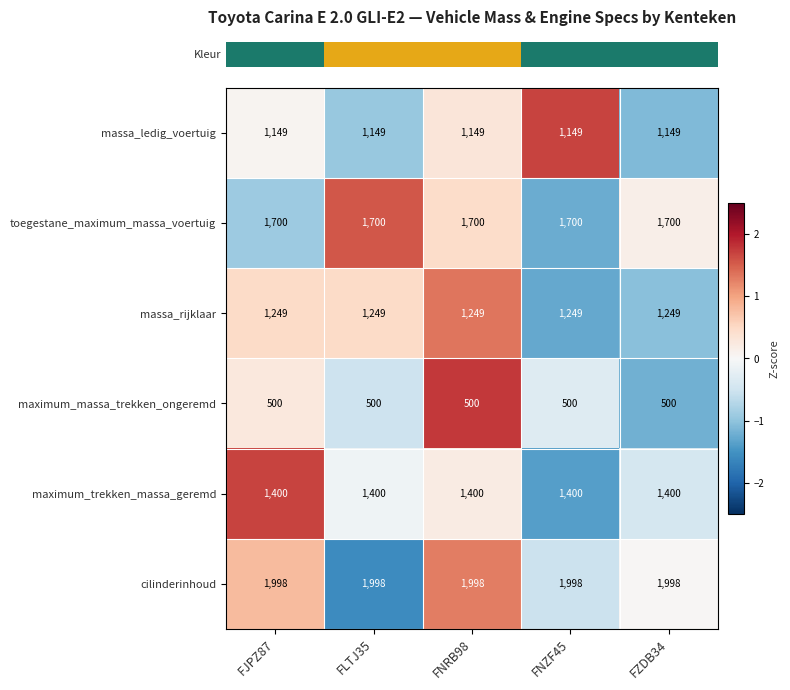

Is it true that cilinderinhoud equals 1998 at FJPZ87?

True